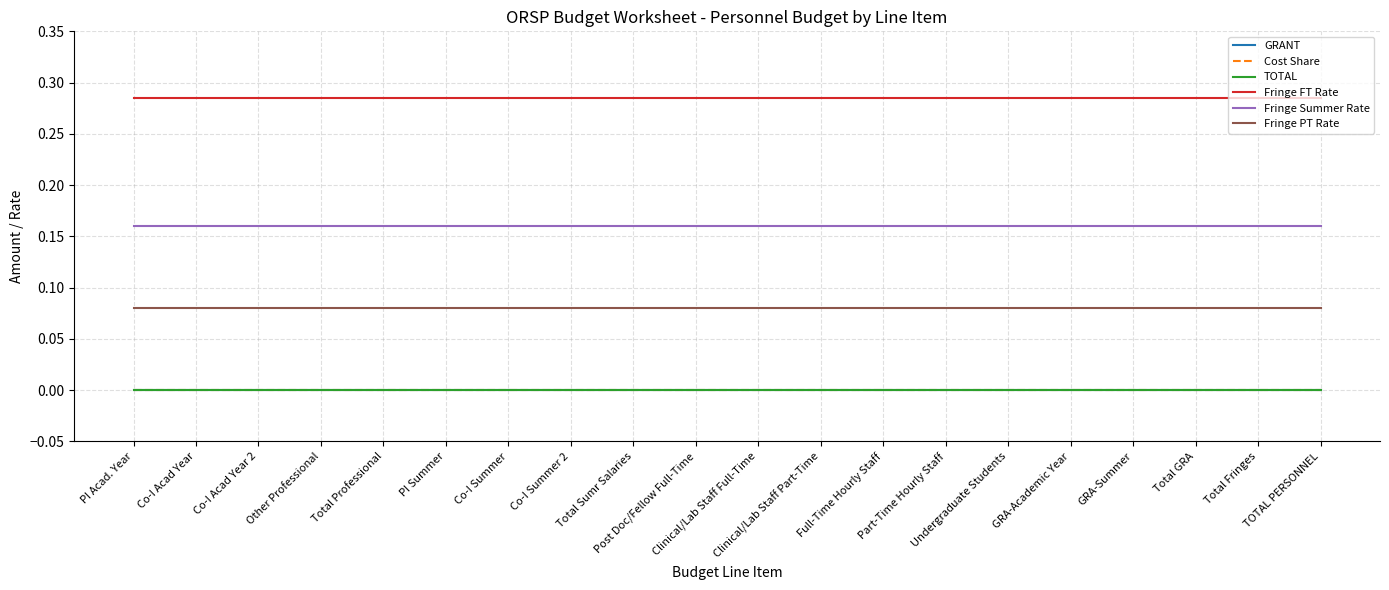

Is it true that GRANT equals 0.0 at Clinical/Lab Staff Part-Time?

True